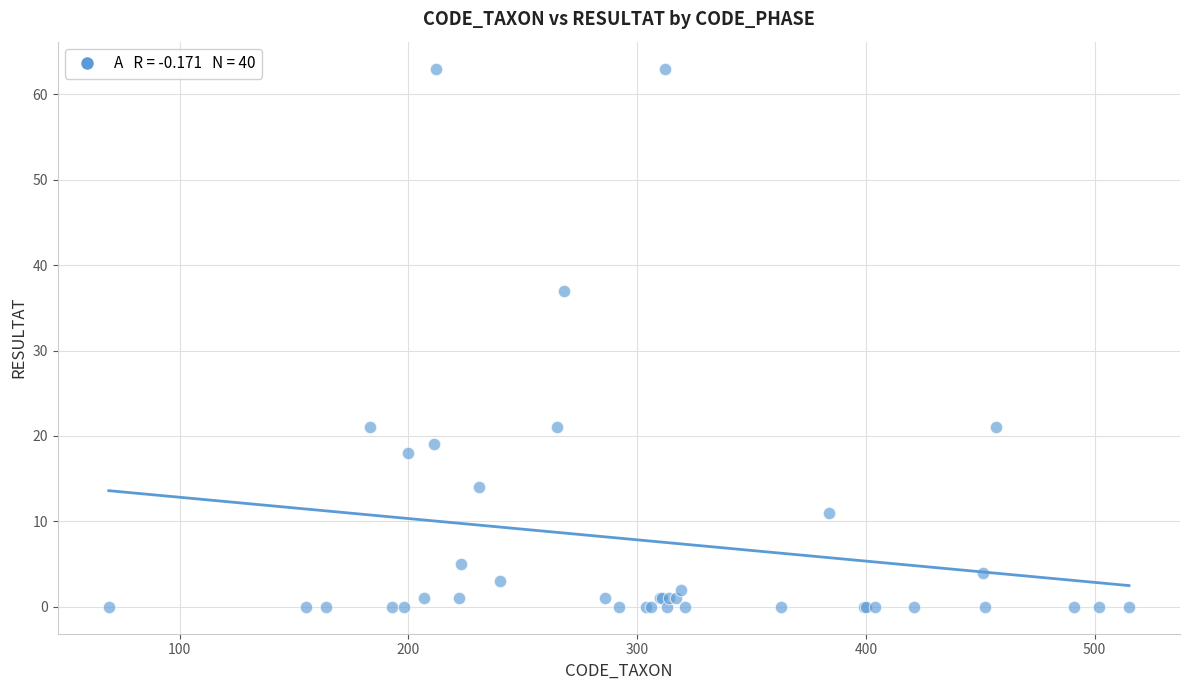

What Y value in the scatter plot is closest to 31?

37